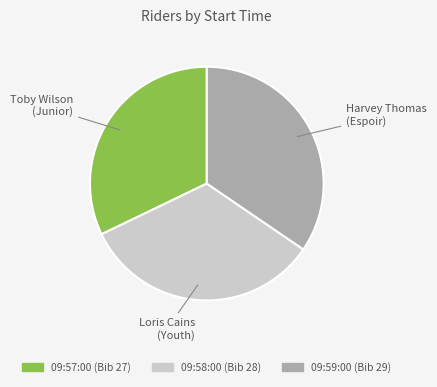

Is it true that 09:58:00 (Bib 28) is 33% of the pie?

True